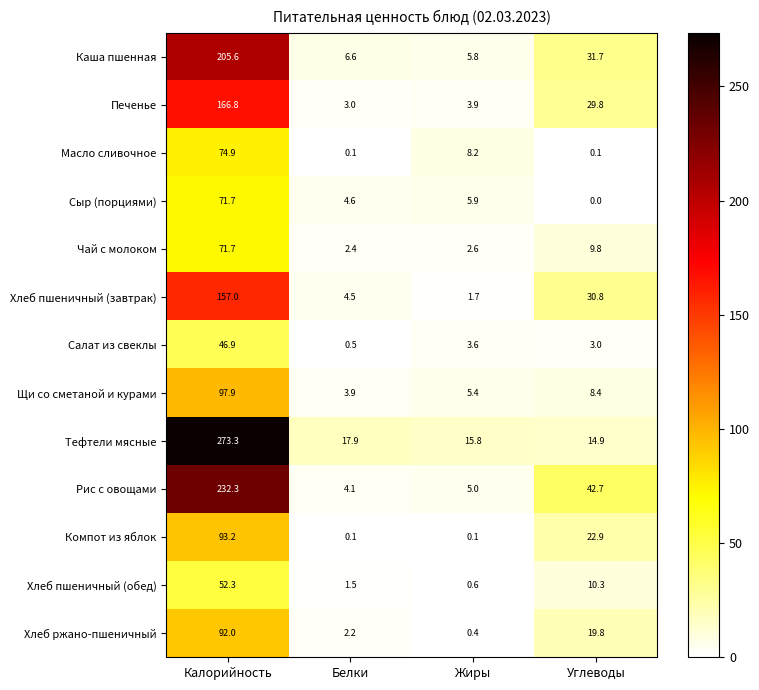

At how many categories does at least one series exceed 268?

1